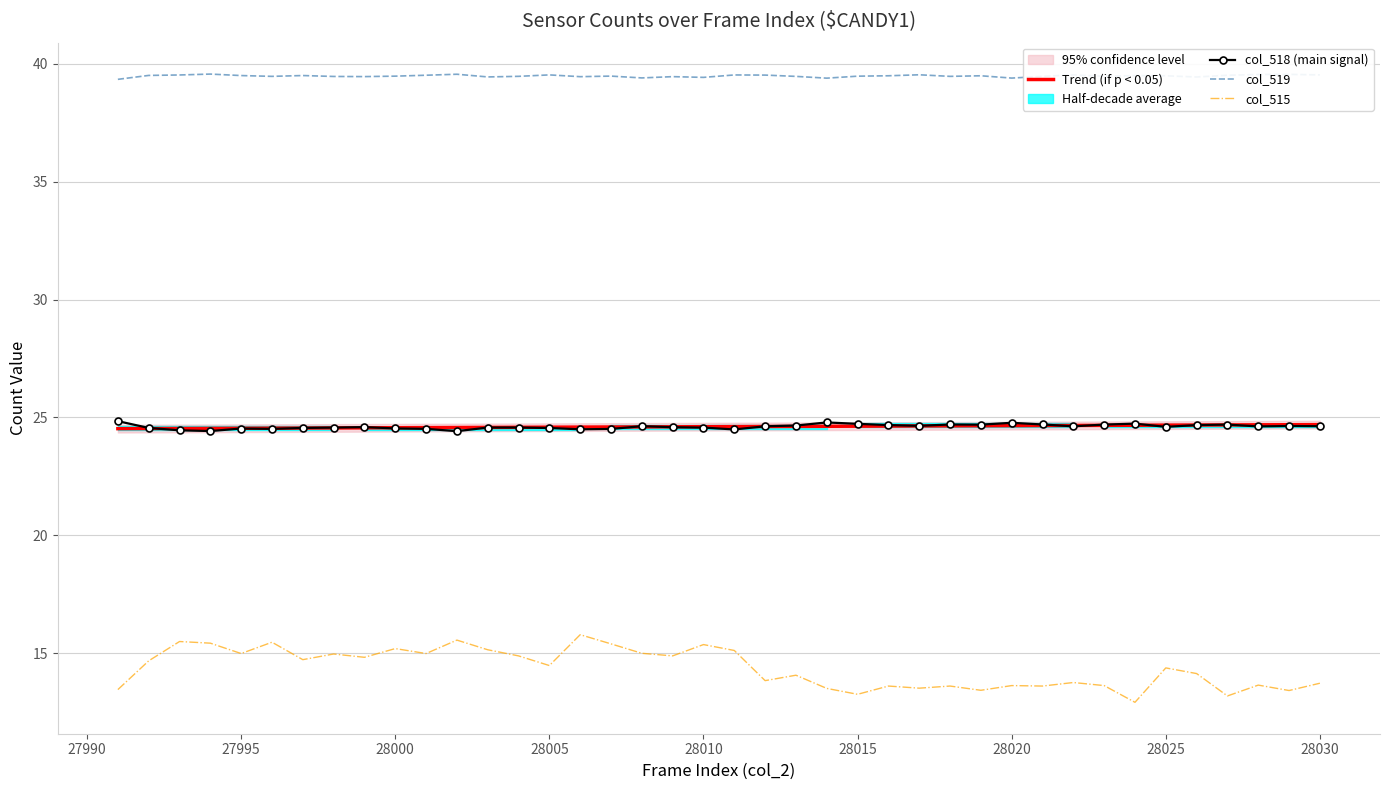

How many lines are shown in the chart?

4